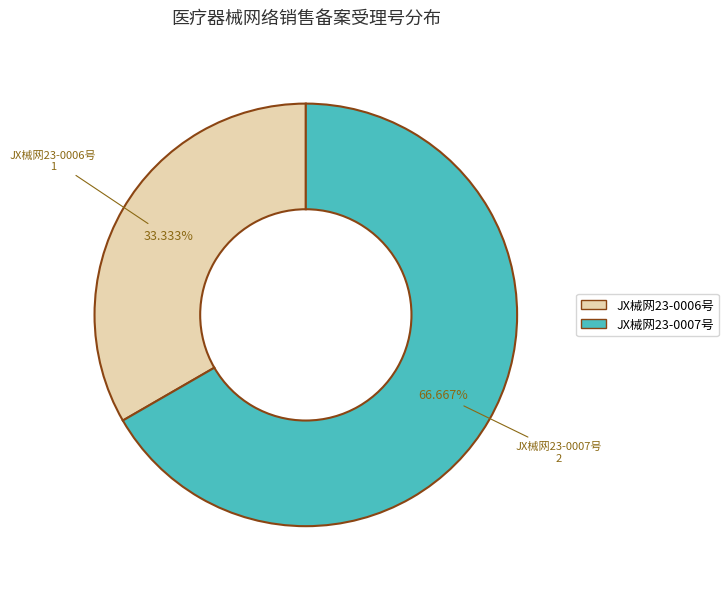

What percentage do JX械网23-0007号 and JX械网23-0006号 together represent?

100.0%